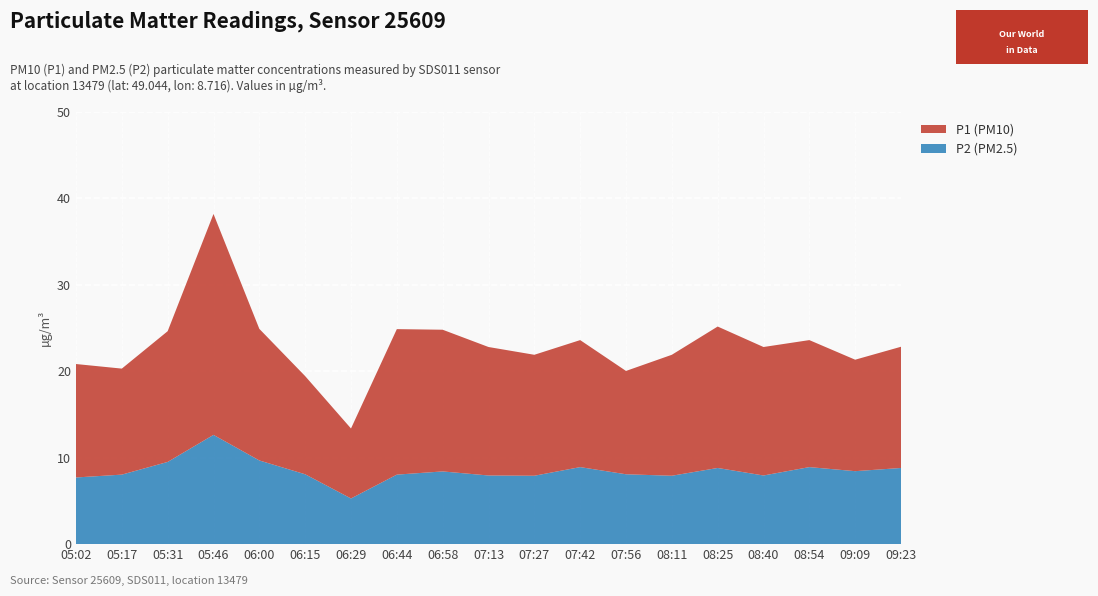

Reading left to right, extract all data points from this chart.

P1: 20.8	20.3	24.6	38.2	24.9	19.4	13.4	24.9	24.8	22.8	21.9	23.6	20.0	21.9	25.2	22.8	23.6	21.3	22.8
P2: 7.7	8.0	9.5	12.6	9.7	8.1	5.3	8.0	8.4	7.9	7.9	8.9	8.1	7.9	8.8	7.9	8.9	8.4	8.8